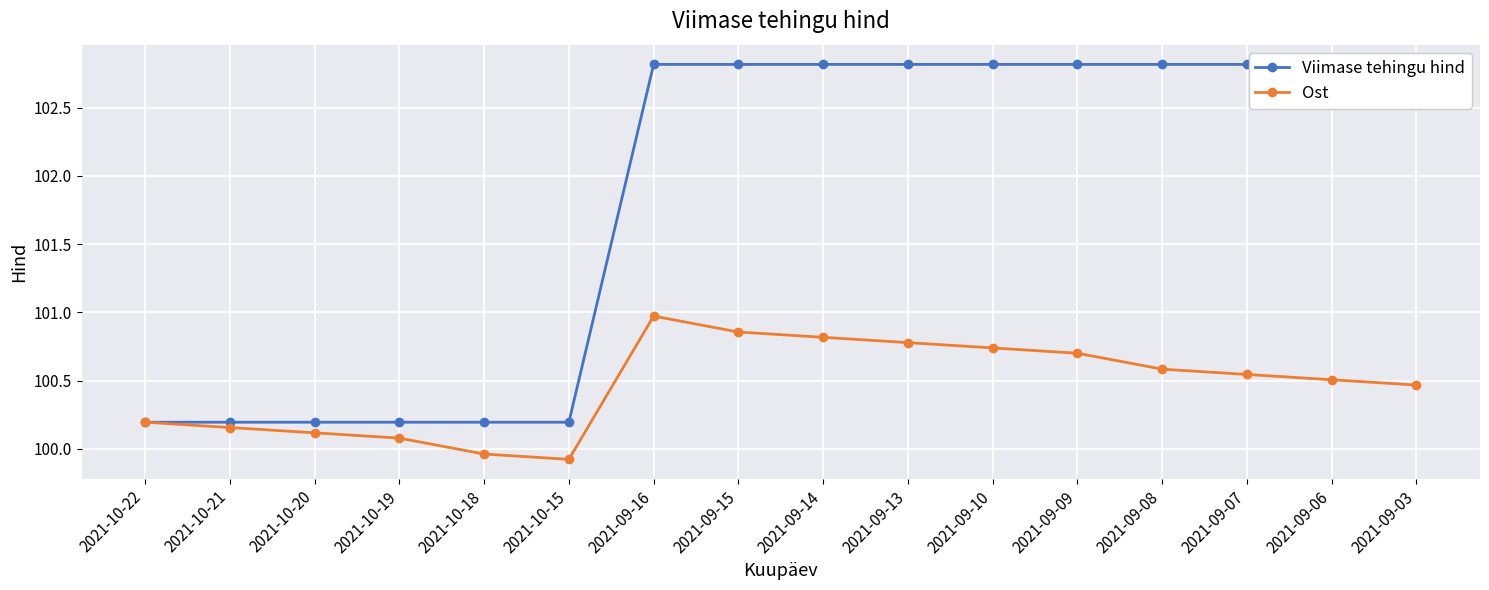

Which series has the largest total across all categories?

Viimase tehingu hind